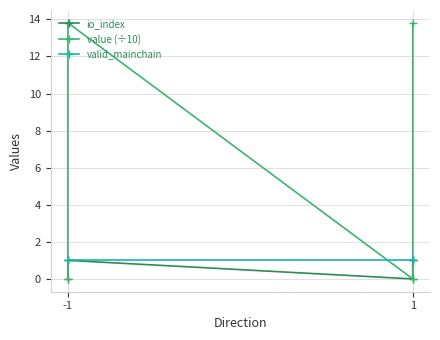

True or false: io_index and valid_mainchain cross at least once.

False